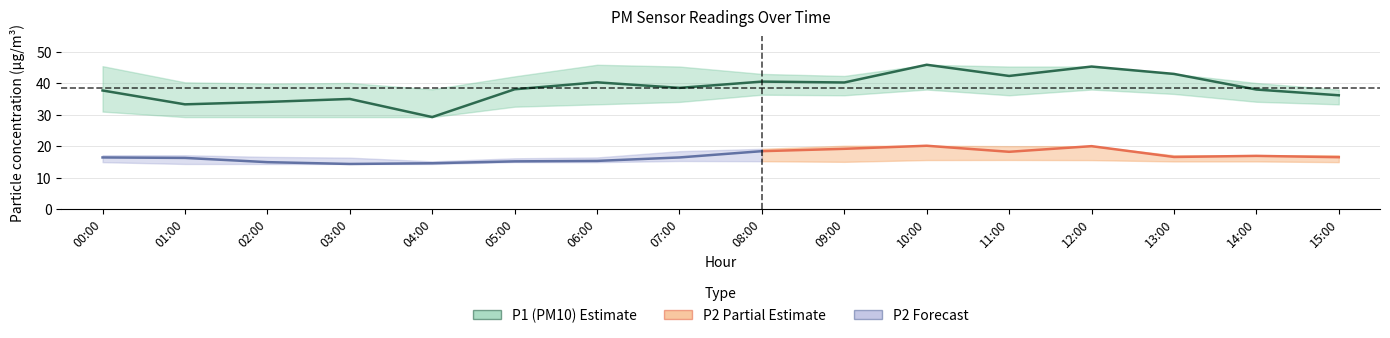

Rank the categories by value from lowest to highest.

04:00, 01:00, 02:00, 03:00, 15:00, 00:00, 14:00, 05:00, 07:00, 09:00, 06:00, 08:00, 11:00, 13:00, 12:00, 10:00